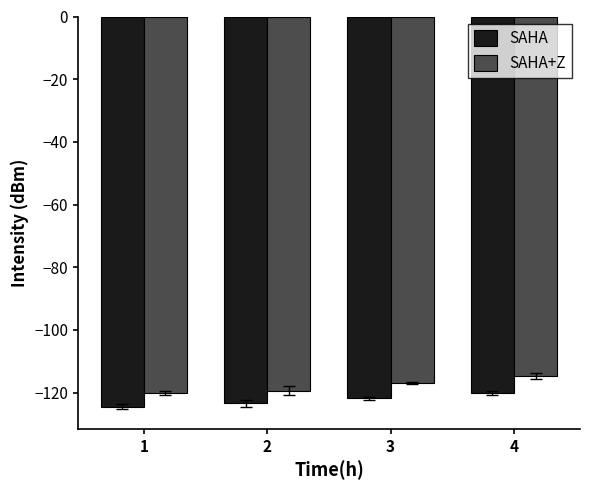

Is it true that SAHA equals -81.5 at 1?

False